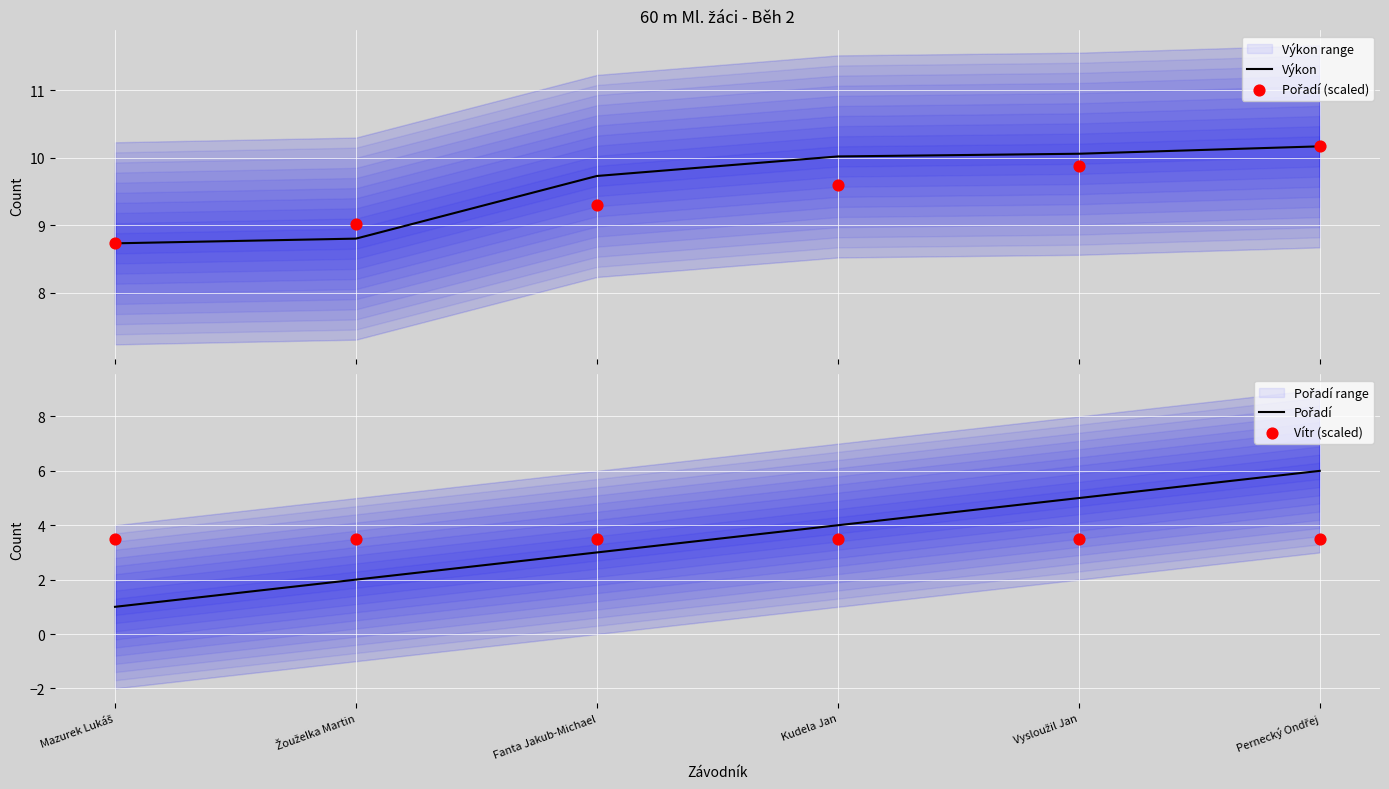

Which series reaches the maximum Y coordinate?

Výkon